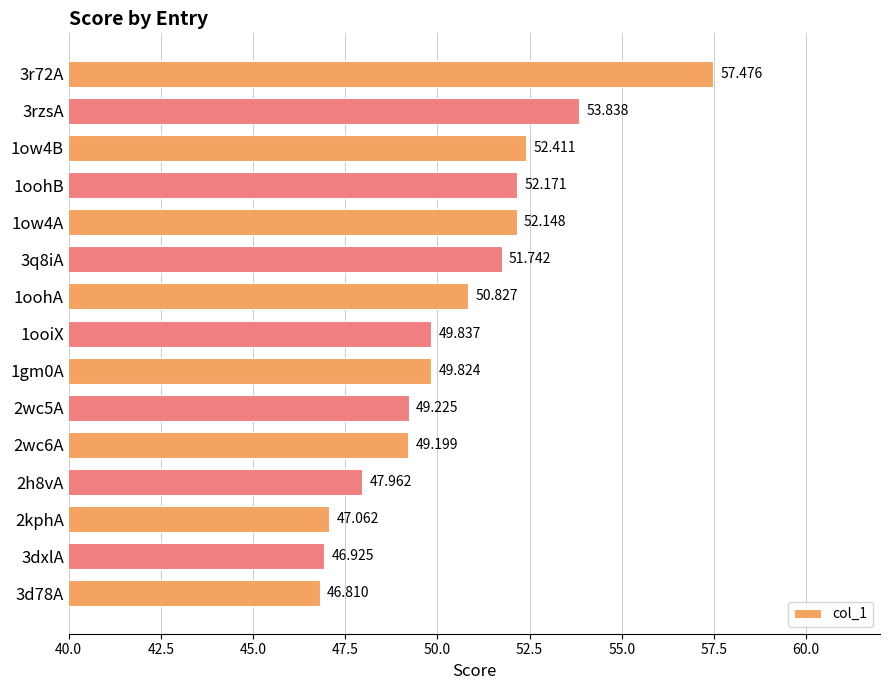

At which category does the chart reach its peak across all series?

3r72A